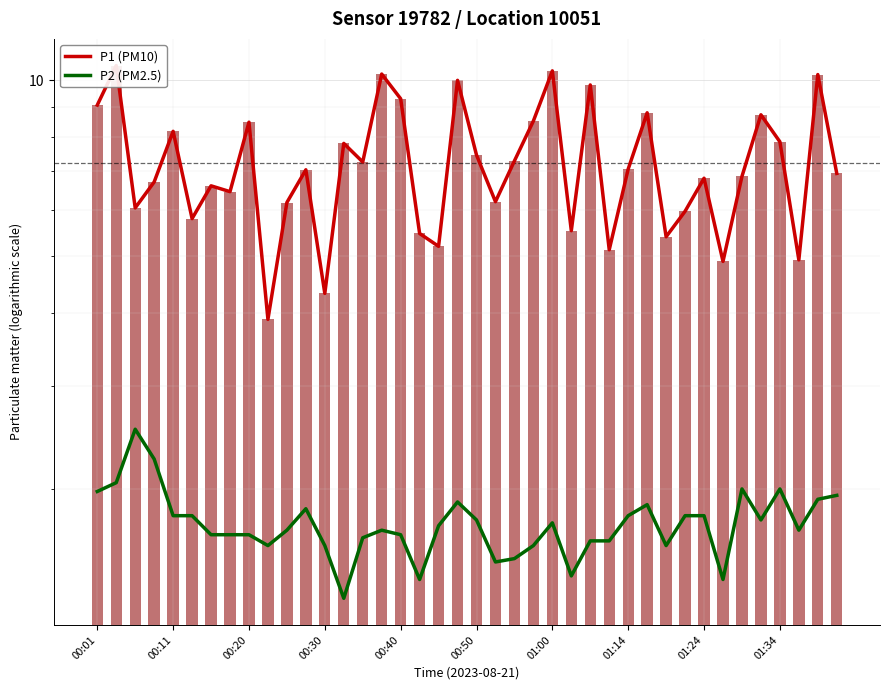

What is the sum of the P1 (PM10) values at 17 and 01:24?

13.9